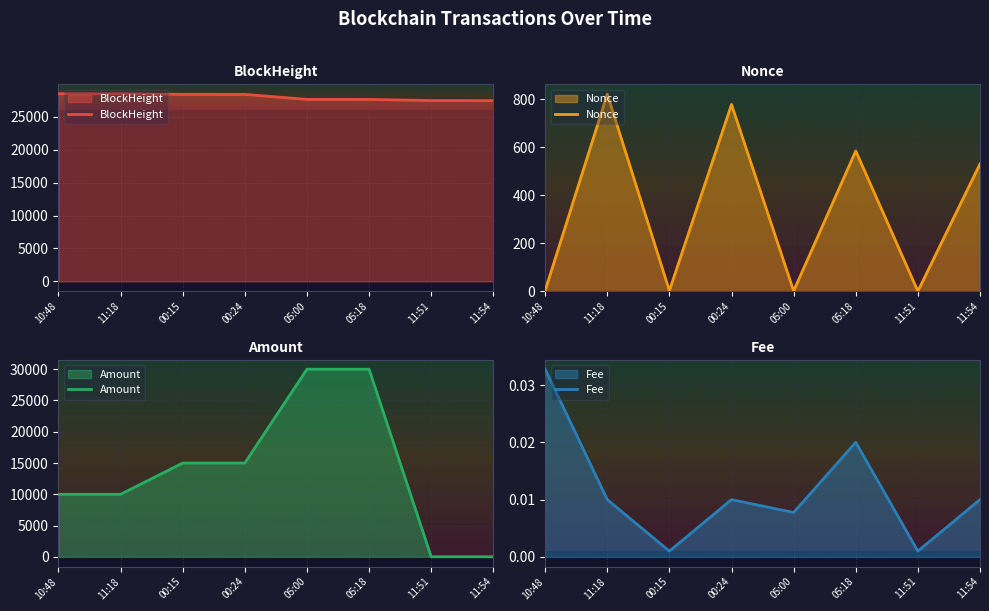

What is the spread (max minus min) of values at 11:54?

27460.0